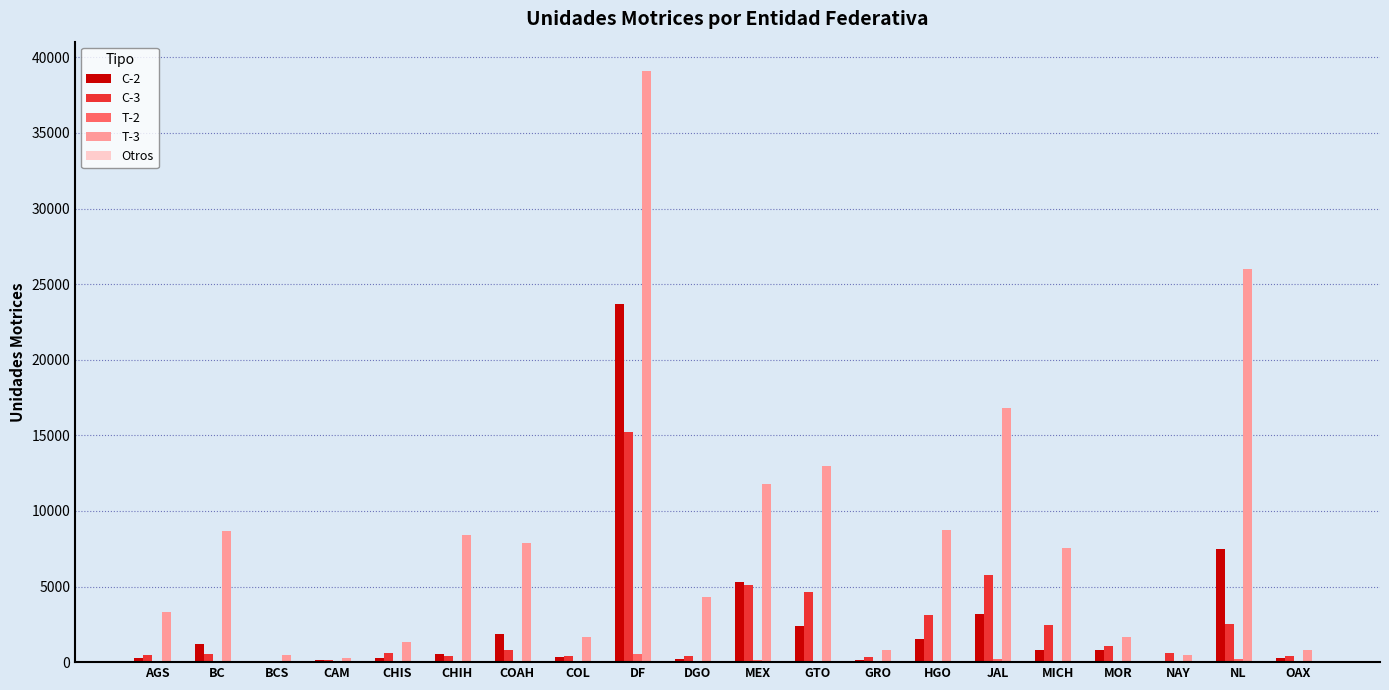

At which category is the sum across all series the highest?

DF